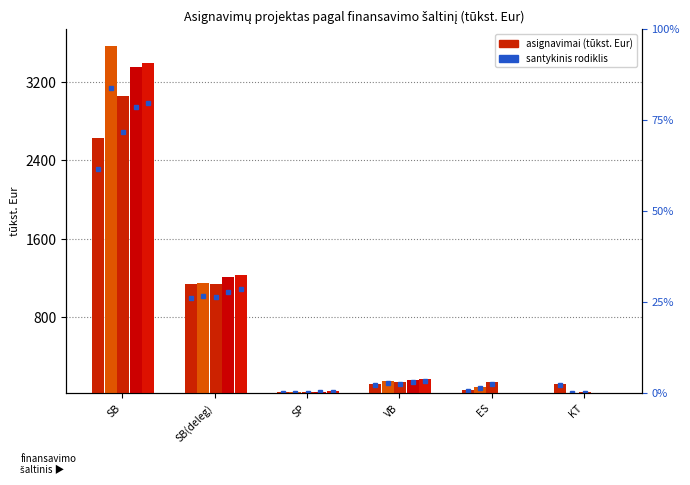

At which label does 2019 projektas first exceed 150?

SB